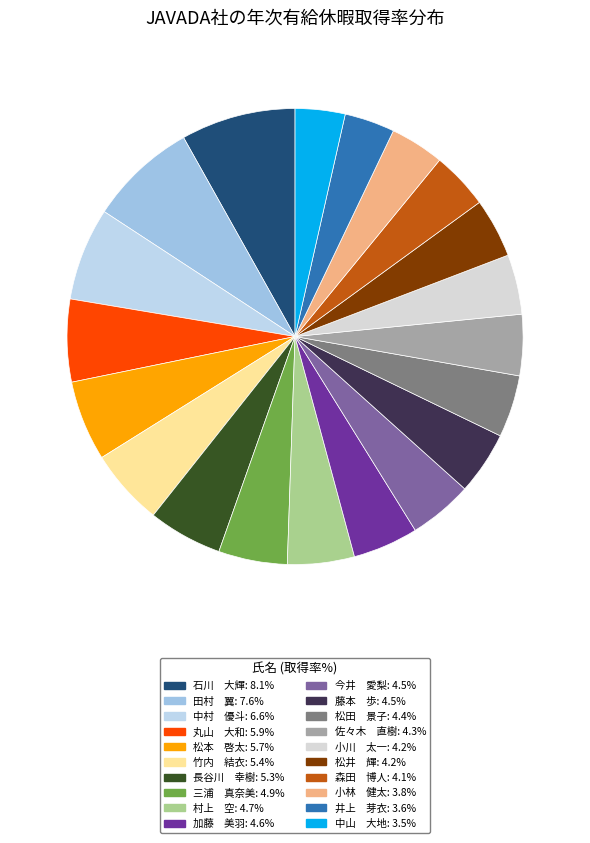

Which slice is the largest?

石川　大輝